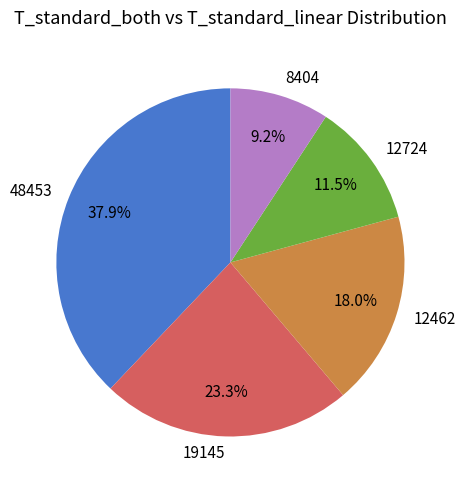

What is the ratio of the value at 8404 to the value at 12724?

0.8